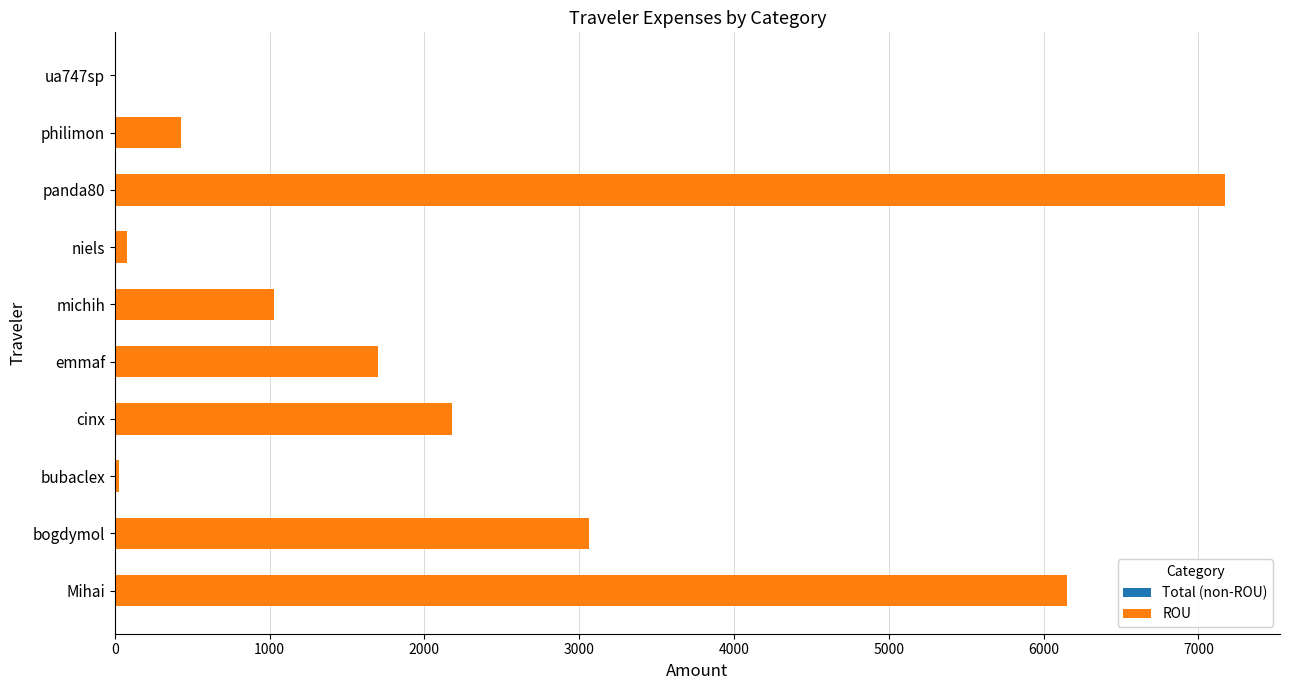

At which label is the value closest to 3588?

bogdymol